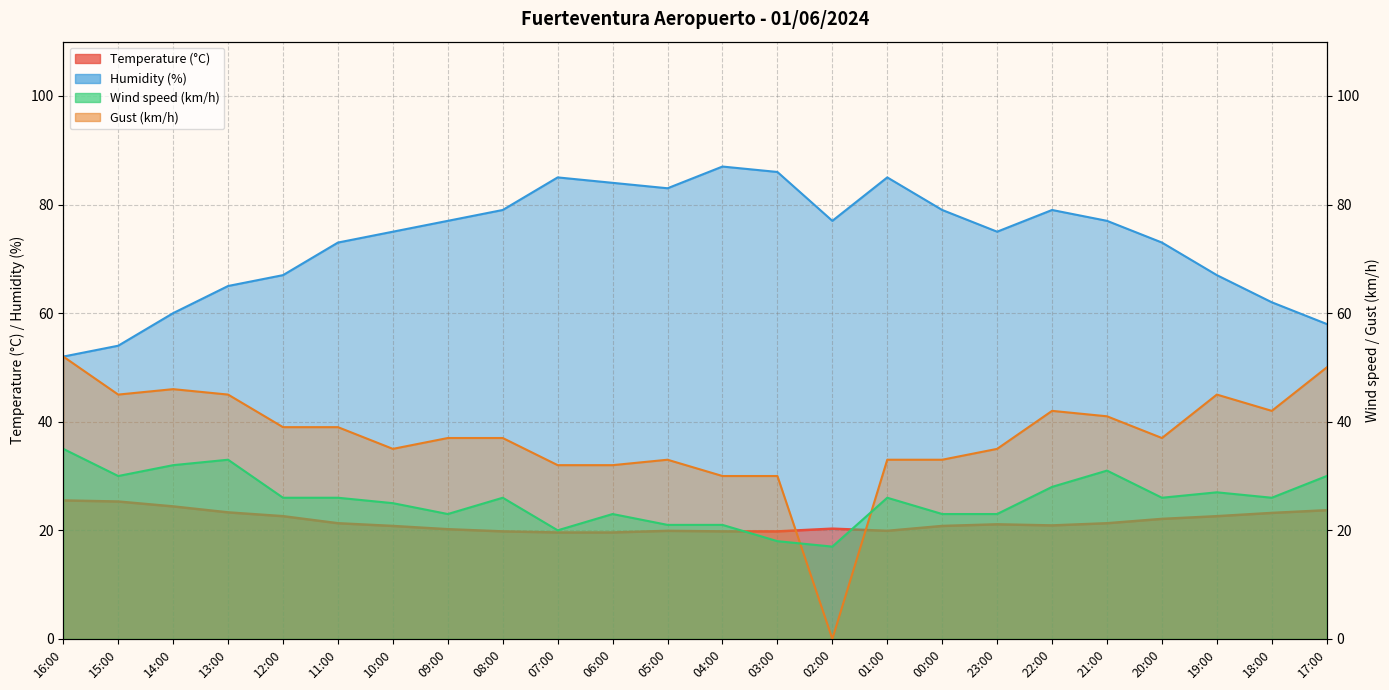

How many intersections are there between Wind speed (km/h) and Gust (km/h)?

2